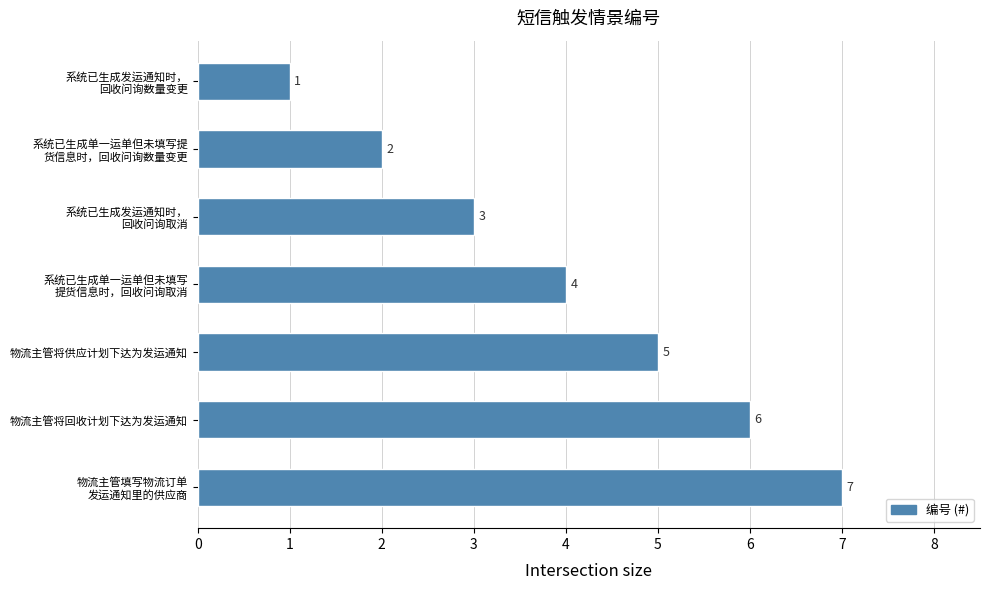

What is the difference between the second highest and minimum values?

5